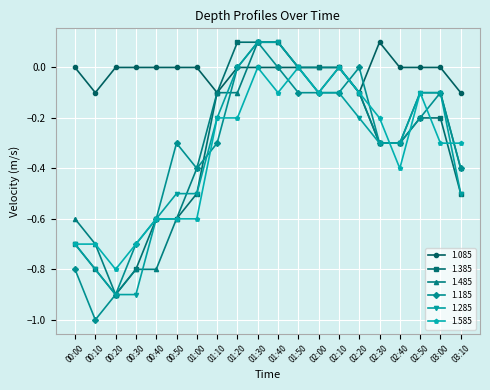

Where is the first local minimum for 1.585?

00:20